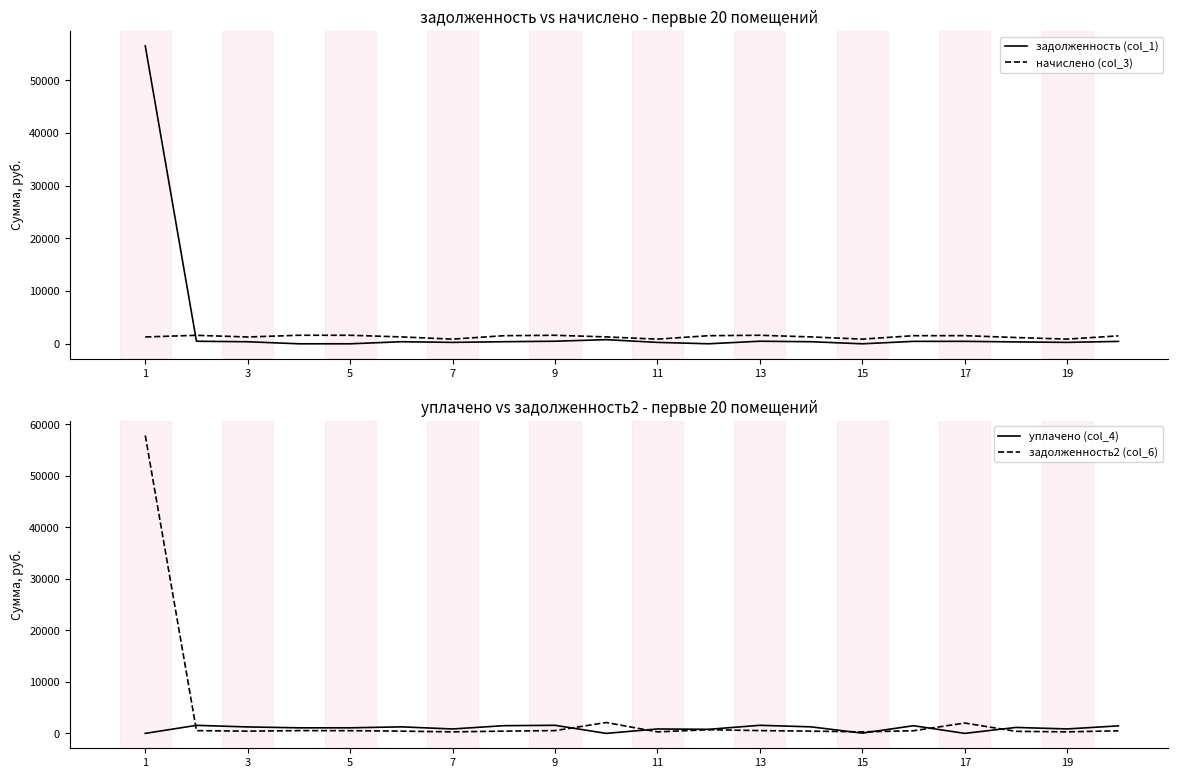

Where does the задолженность (col_1) series first go above 393?

1